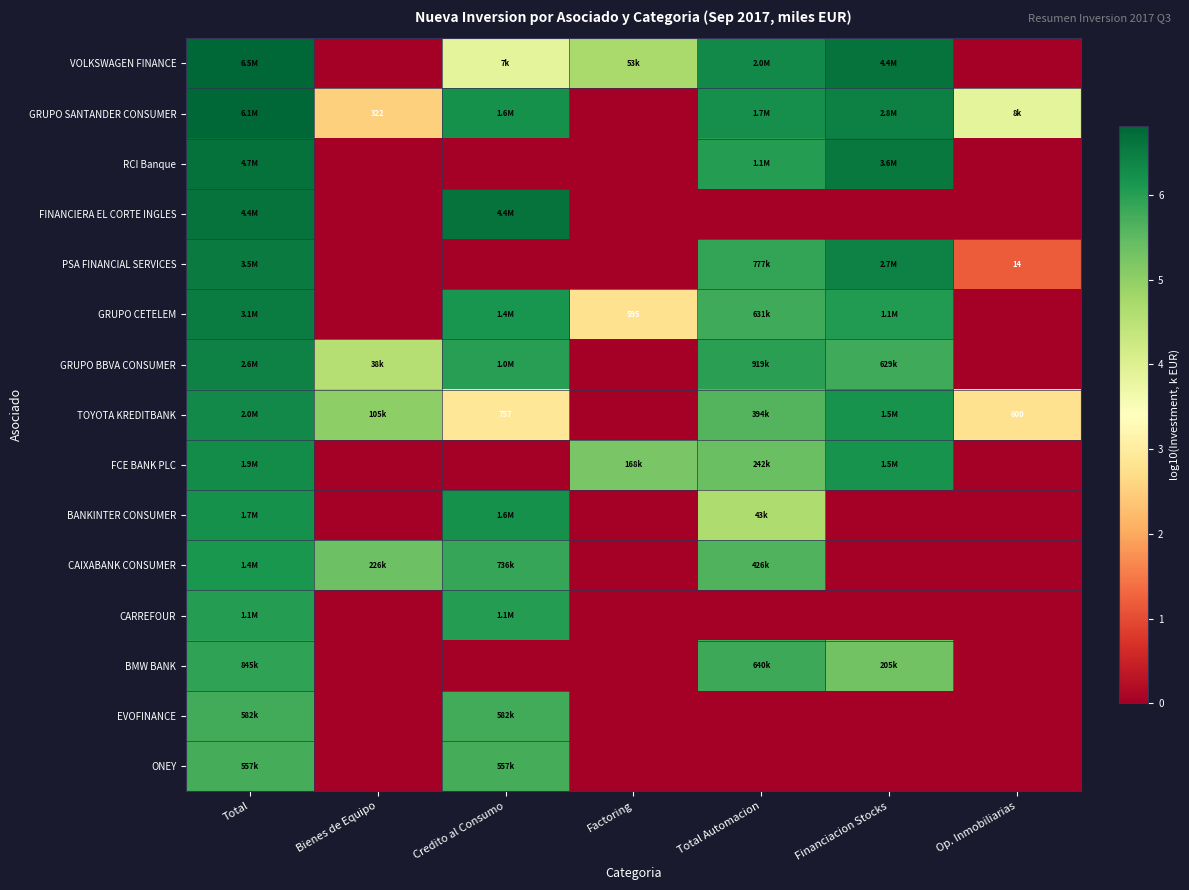

At which label is ONEY closest to 2?

Bienes de Equipo